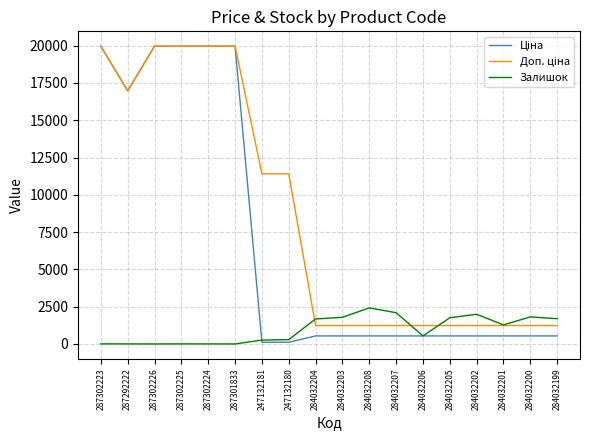

What is the maximum value for Залишок?

2419.0